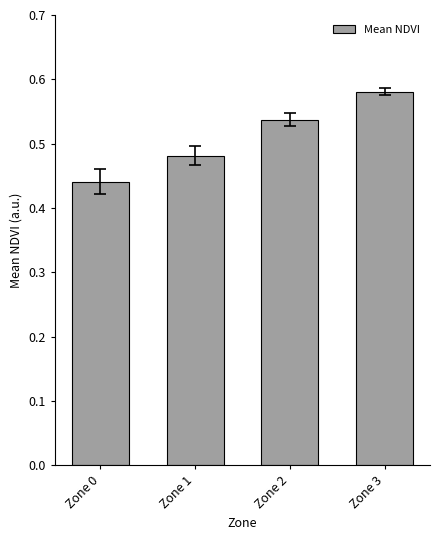

At which category does the chart reach its peak across all series?

Zone 3